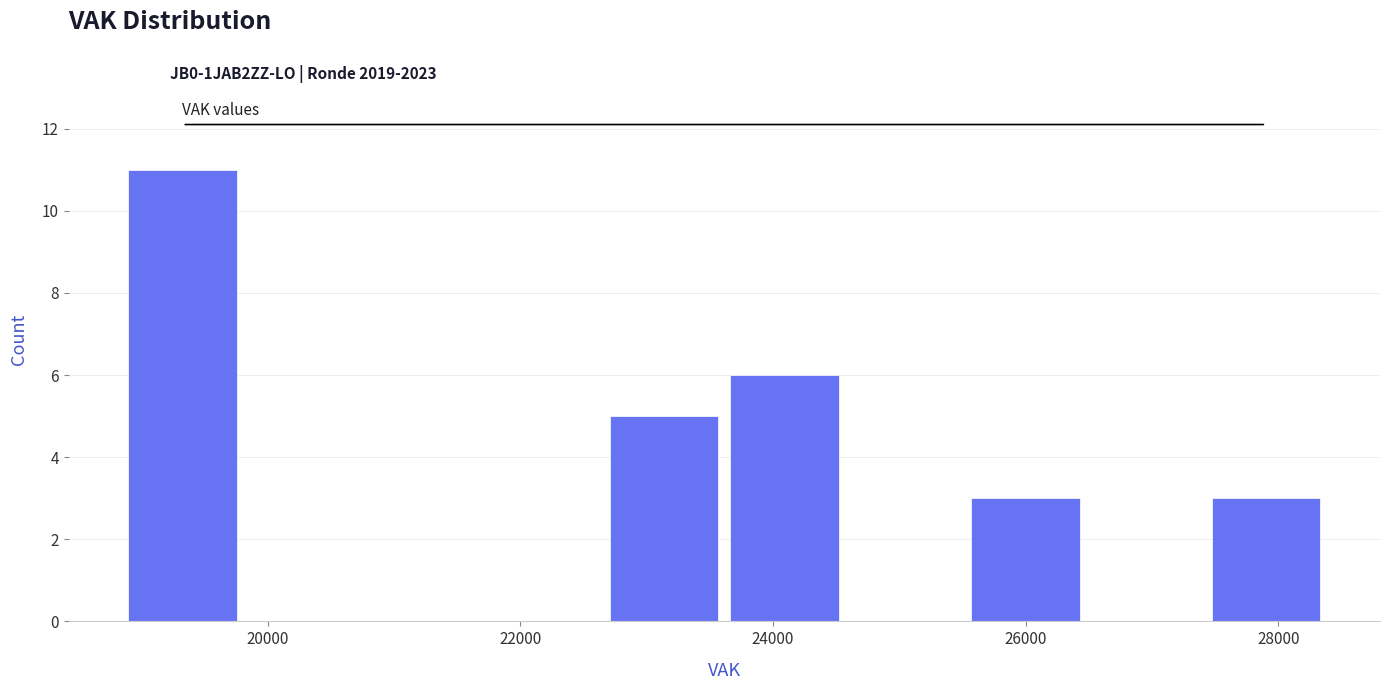

How tall is the bar that spans 25600 to 26400 on the x-axis? Neither the bar edges nor the heights are printed on the chart, so give them approximately, as read against the axes.

3